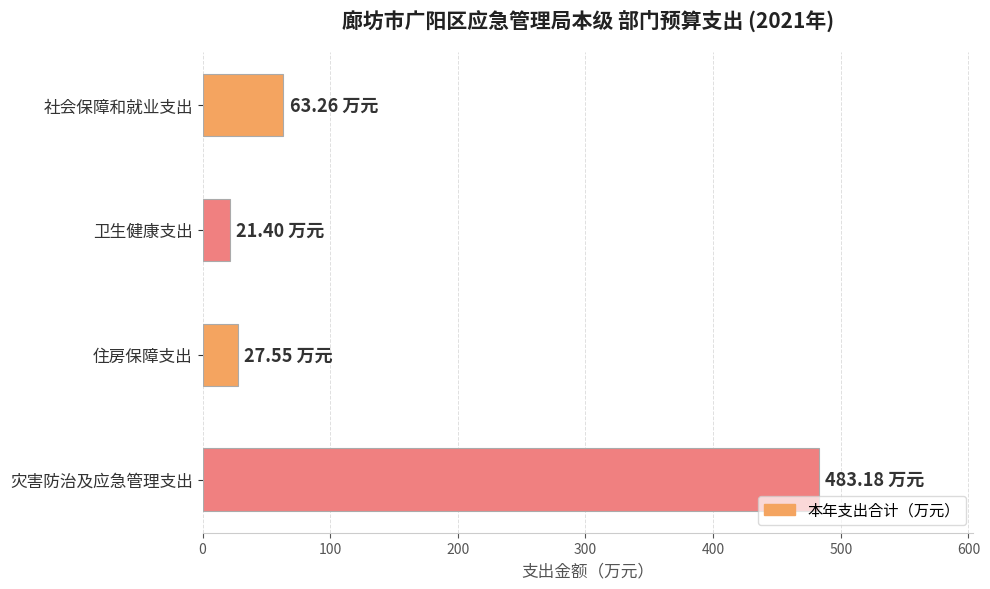

What is the average value?

148.8